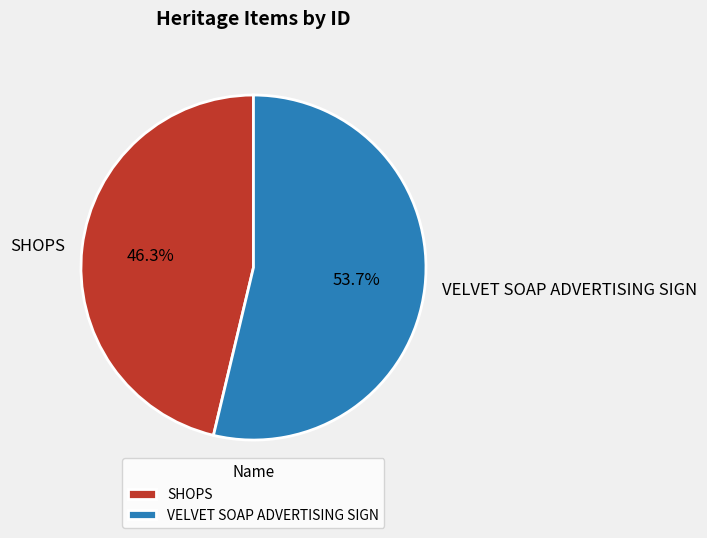

What percentage do SHOPS and VELVET SOAP ADVERTISING SIGN together represent?

100.0%